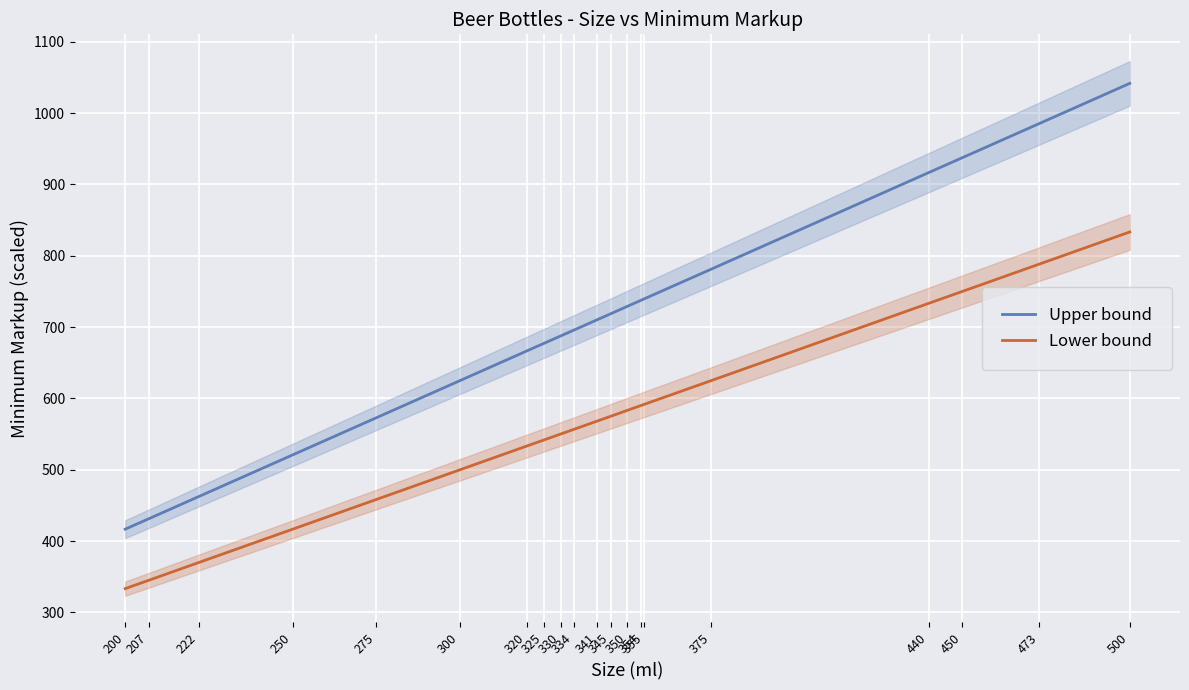

The value of Upper bound at 275 is 326.8. True or false?

False